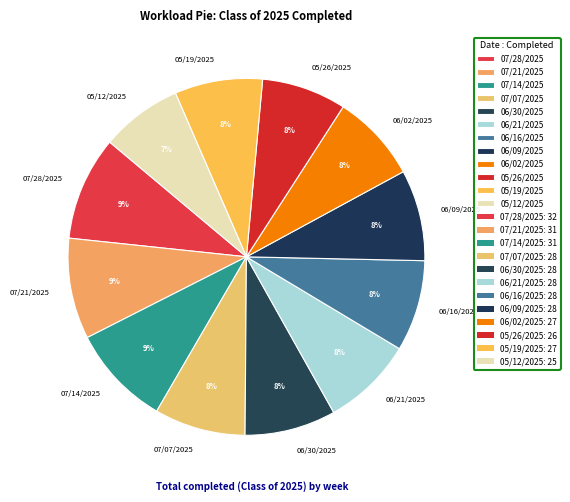

To the nearest percent, what portion does 06/09/2025 represent?

8%